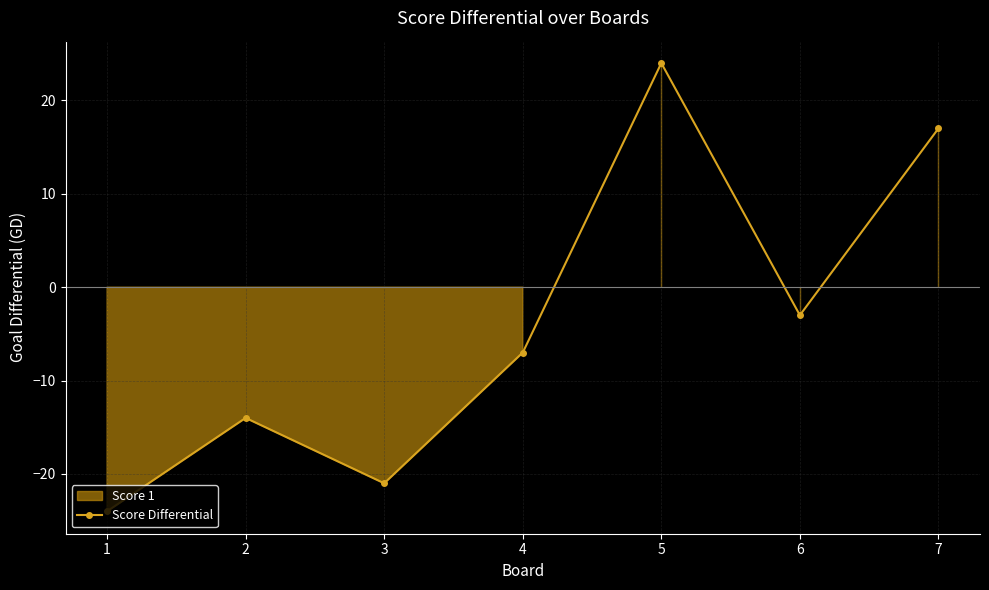

What is the average value?

-4